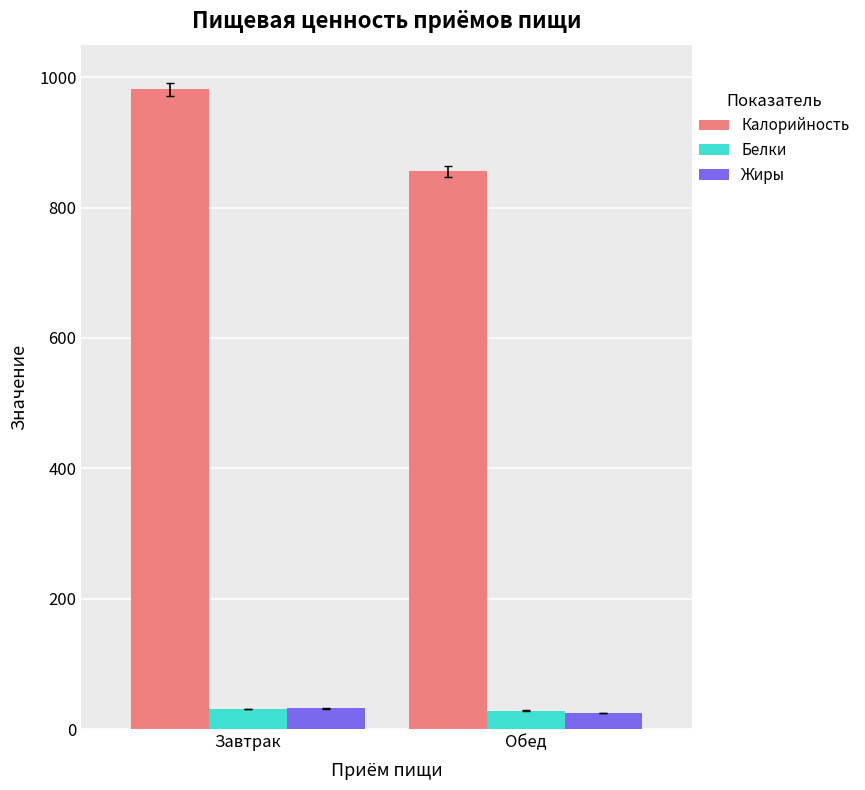

What is the maximum value for Калорийность?

981.6